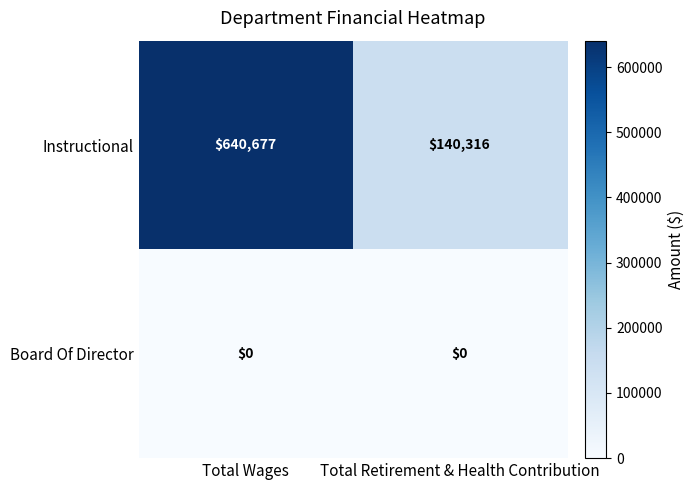

At which category is the sum across all series the highest?

Total Wages